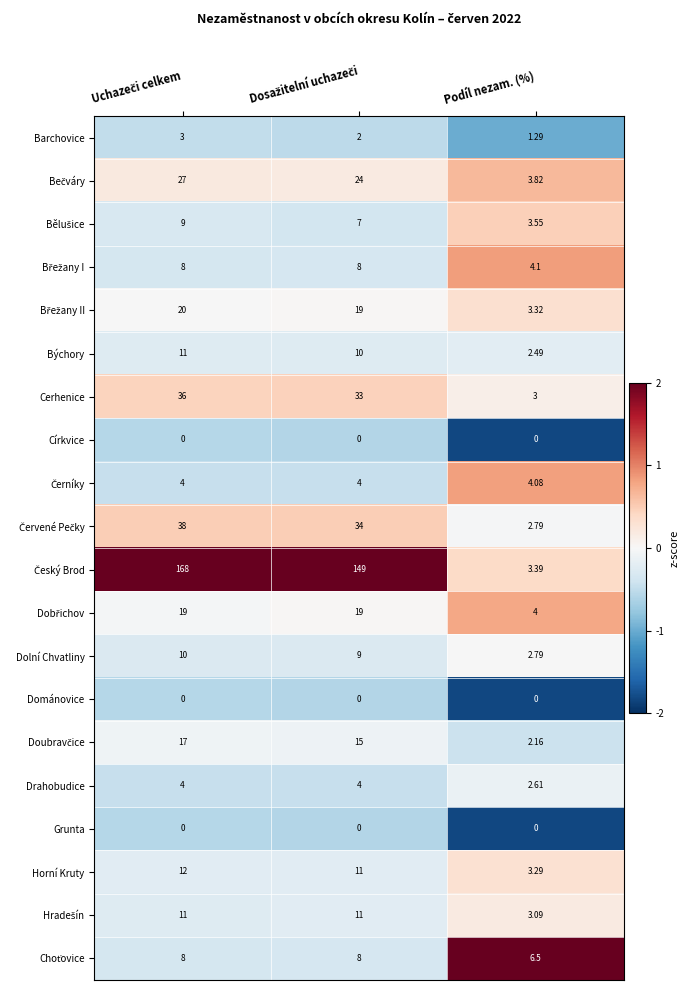

Where is Horní Kruty nearest to the value 7?

Podíl nezam. (%)